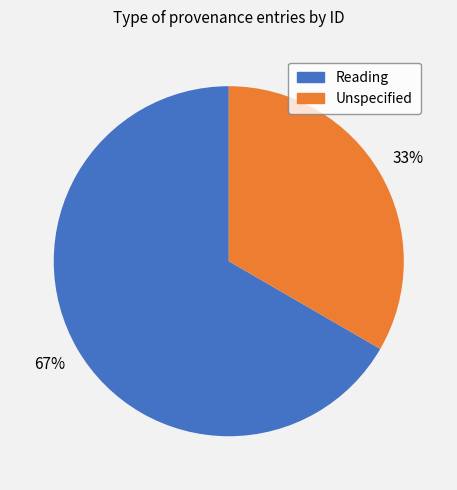

To the nearest percent, what is the average slice percentage?

50%